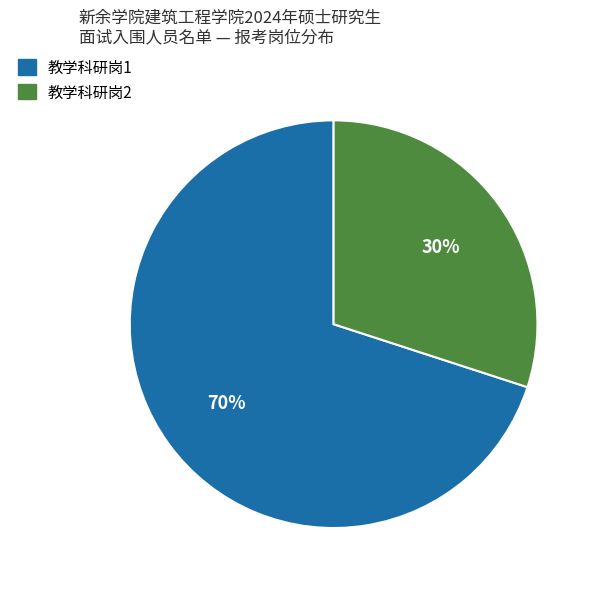

Combined, do 教学科研岗1 and 教学科研岗2 account for over 50%?

Yes